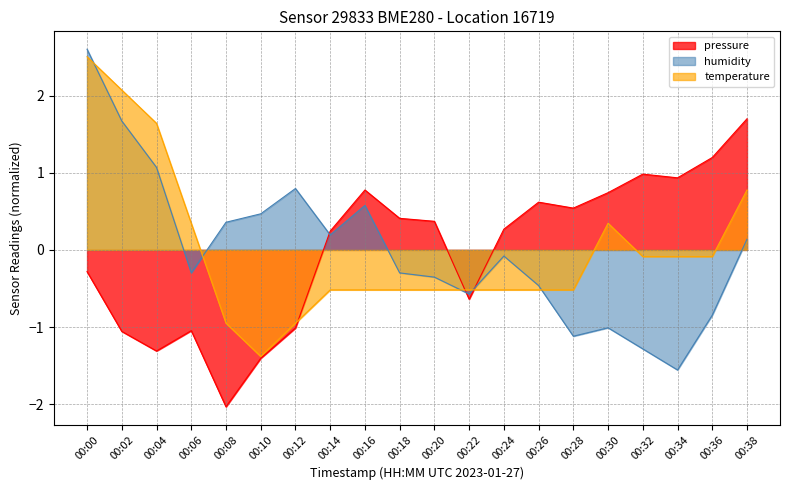

How many values in the temperature series are below 0?

14